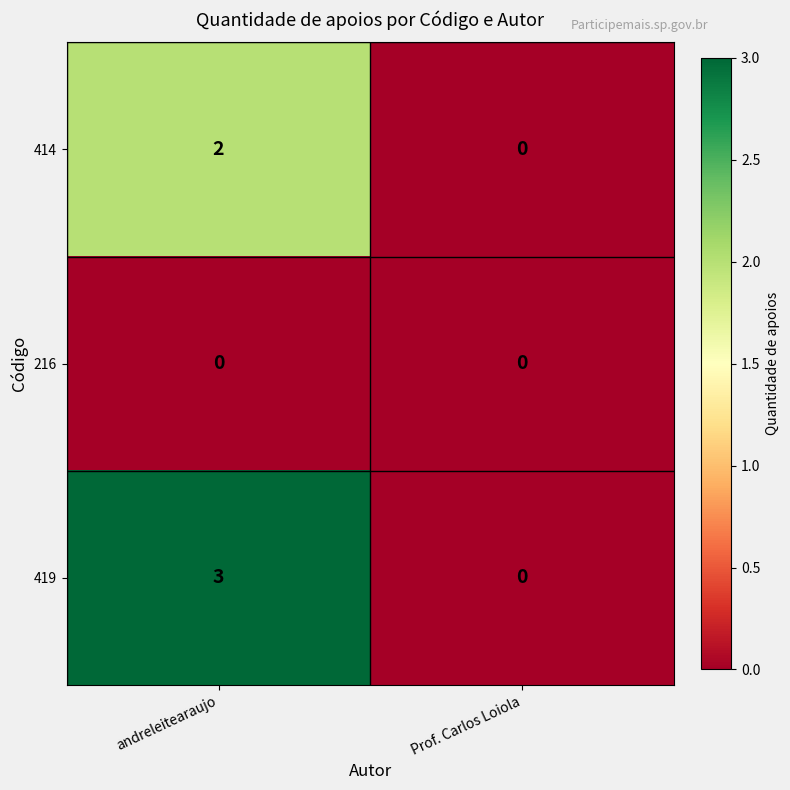

Which series has the largest total across all categories?

419